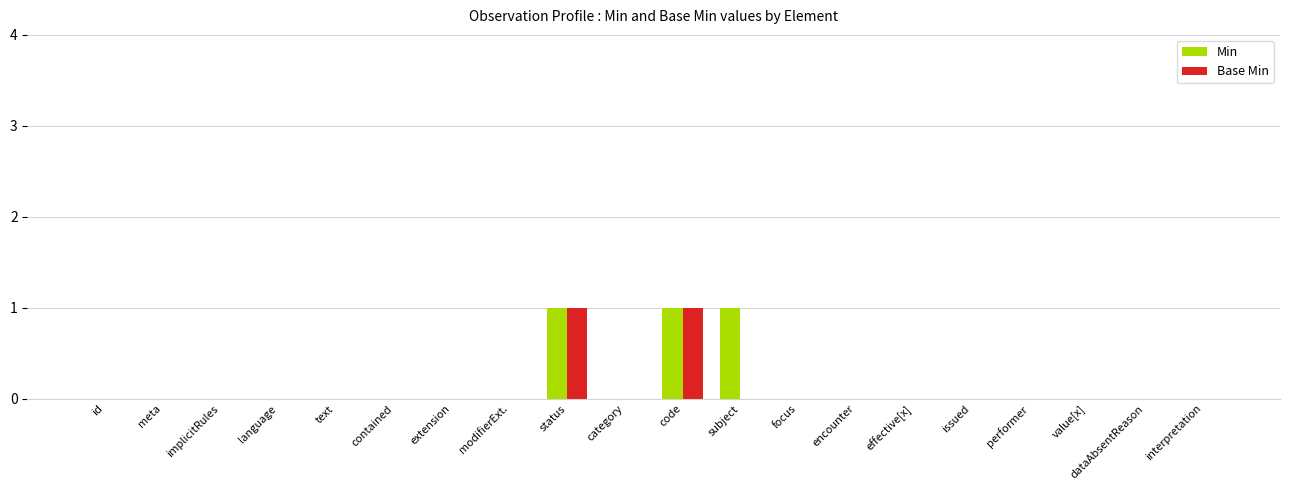

What is the sum of all Base Min values?

2